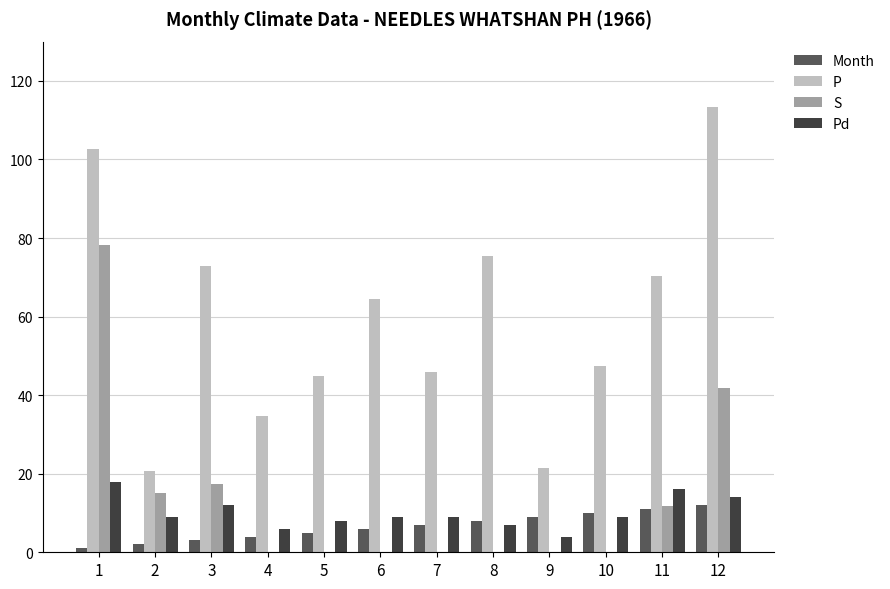

How many series are shown in this chart?

4